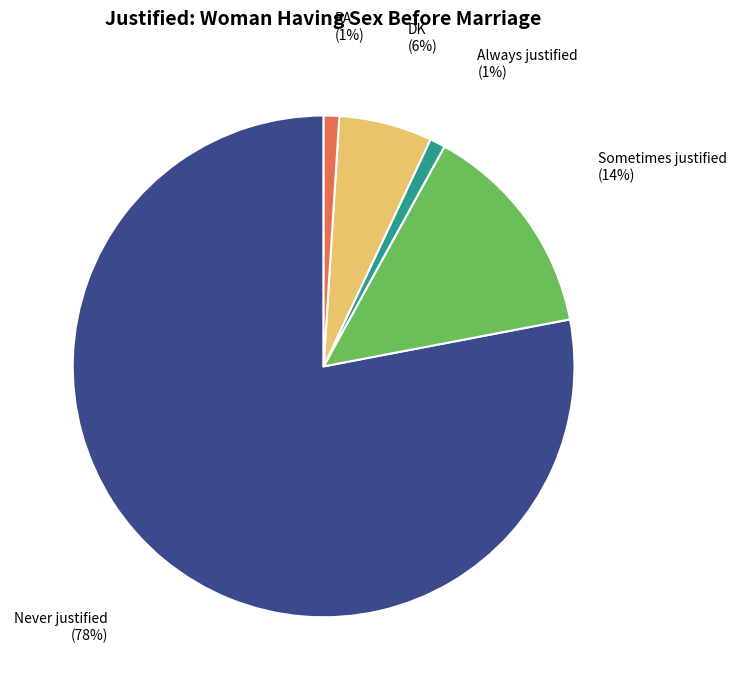

Does any single category account for the majority?

Yes